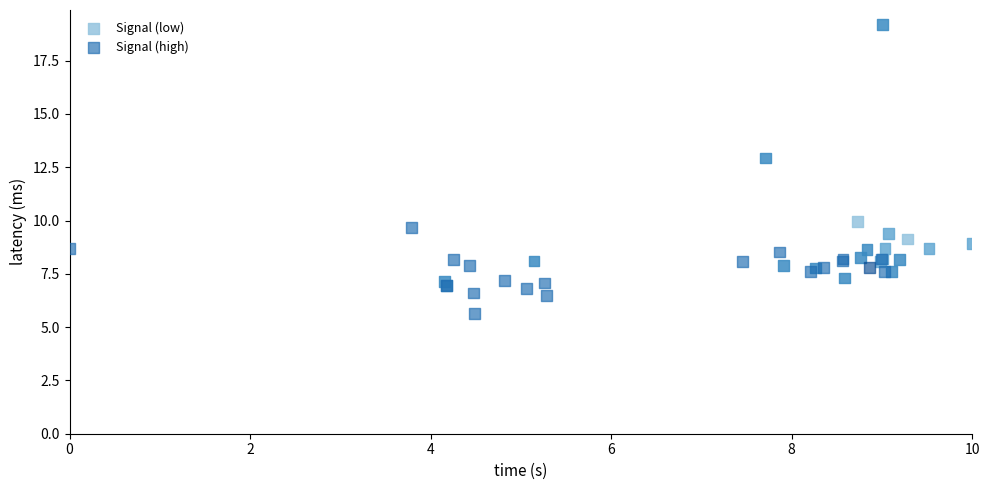

Which series reaches the minimum Y coordinate?

Signal (high)